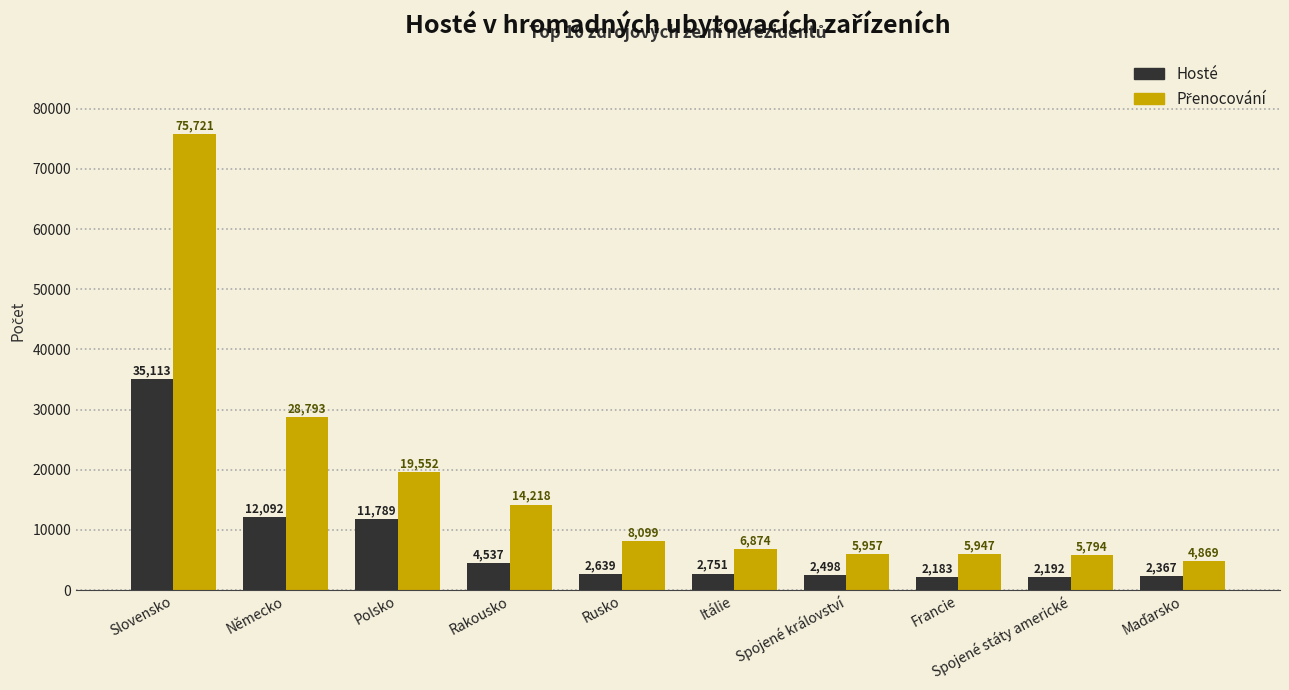

What is the spread (max minus min) of values at Rusko?

5460